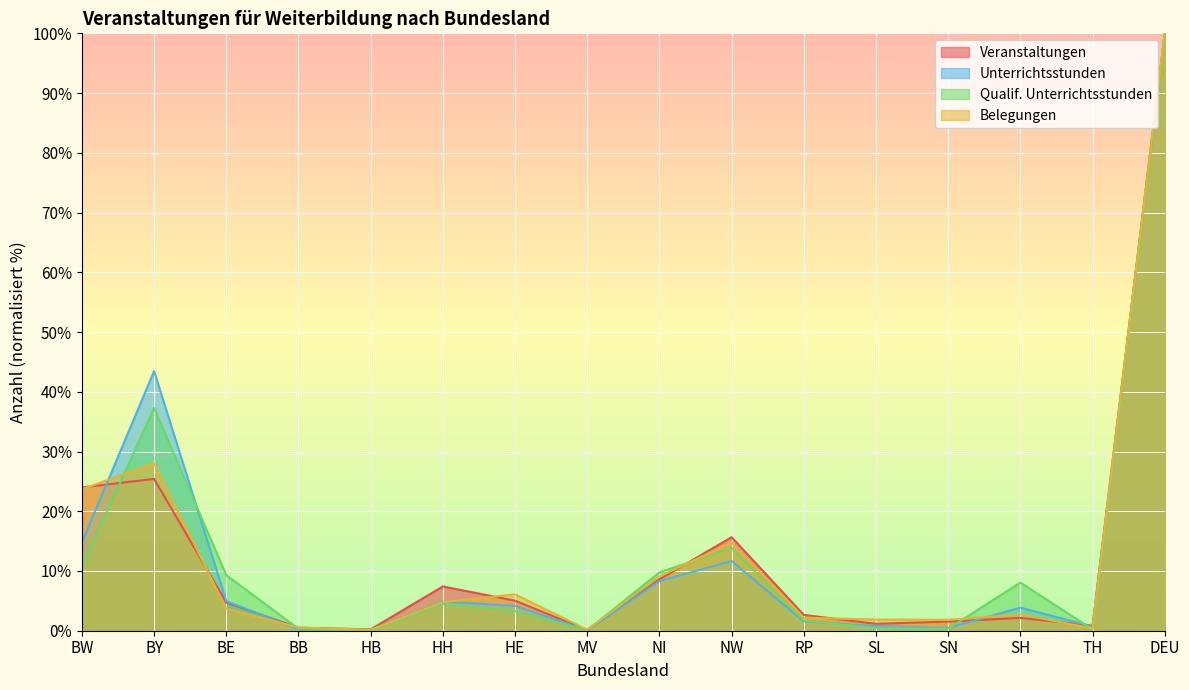

How many lines are shown in the chart?

4